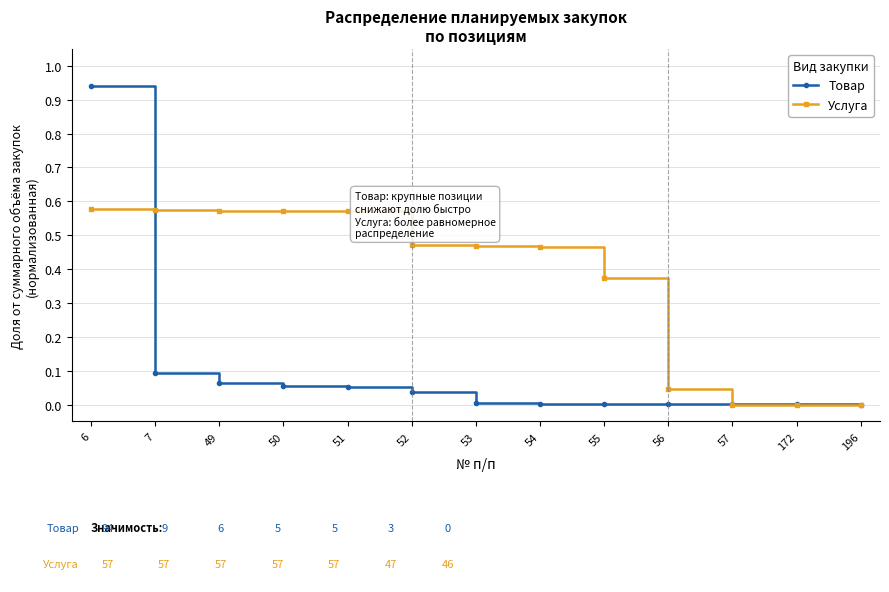

Is the value of Услуга at 196 greater than the value of Товар at 6?

No